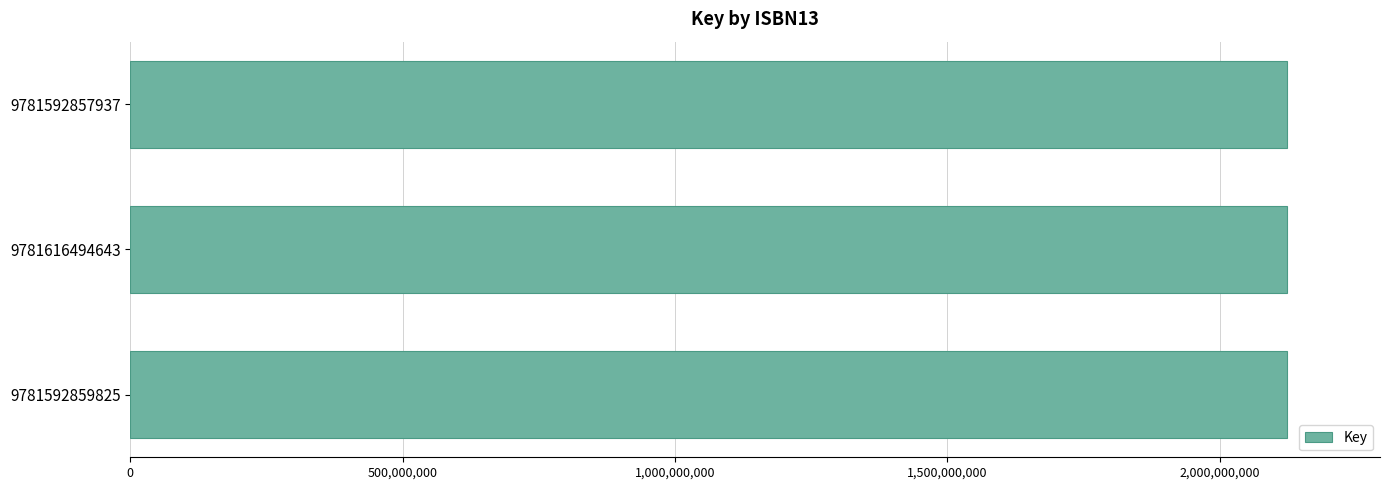

What is the sum of all values?

6373979514